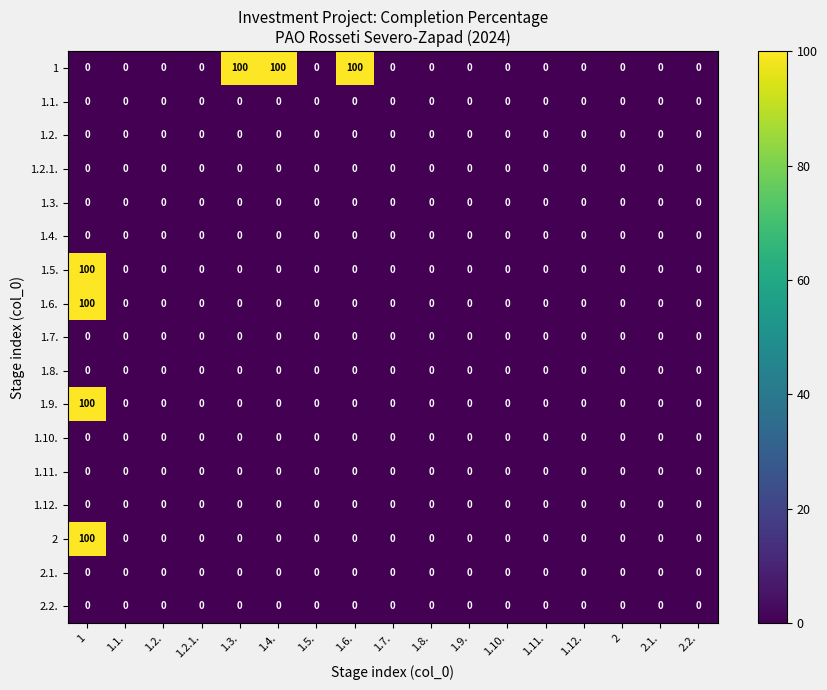

What is the spread (max minus min) of values at 1.6.?

100